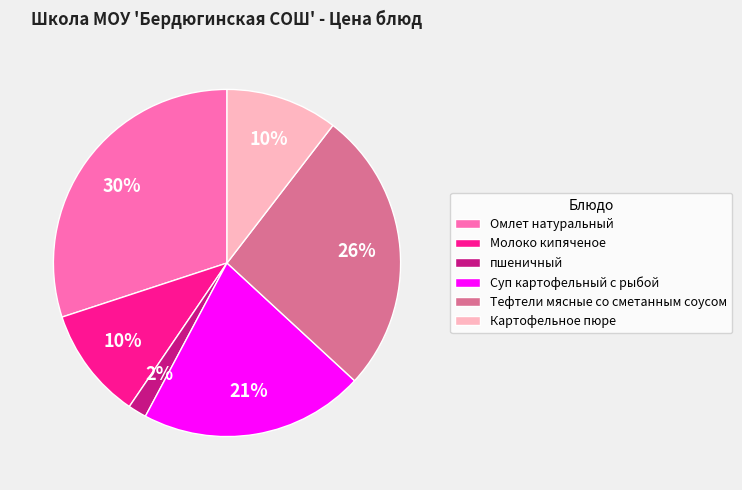

To the nearest percent, what is the combined percentage of Омлет натуральный and пшеничный?

32%